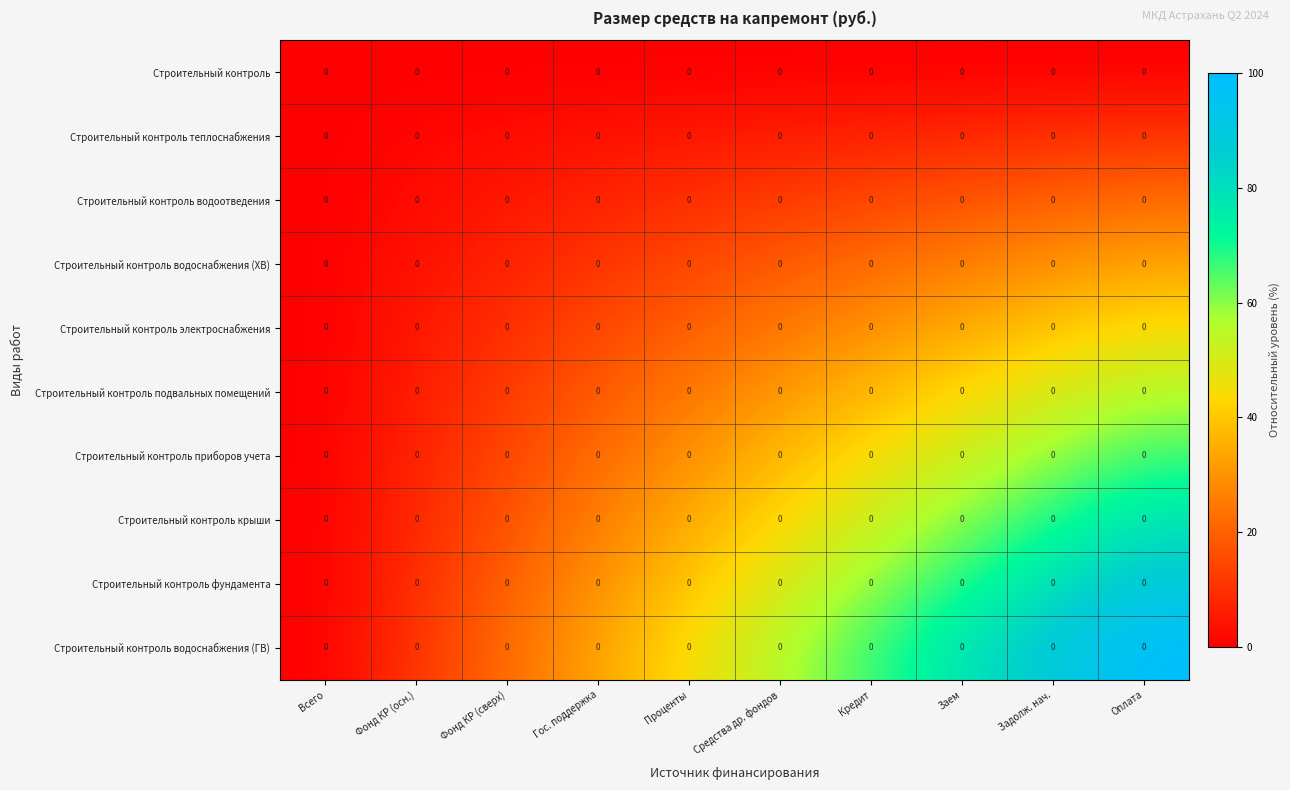

Which category has the lowest value across all series?

Всего